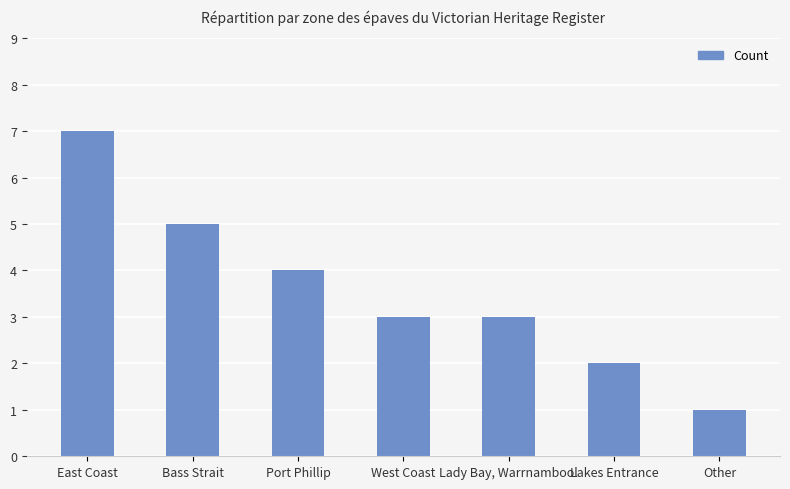

Count the values in the range 2 to 5.

5